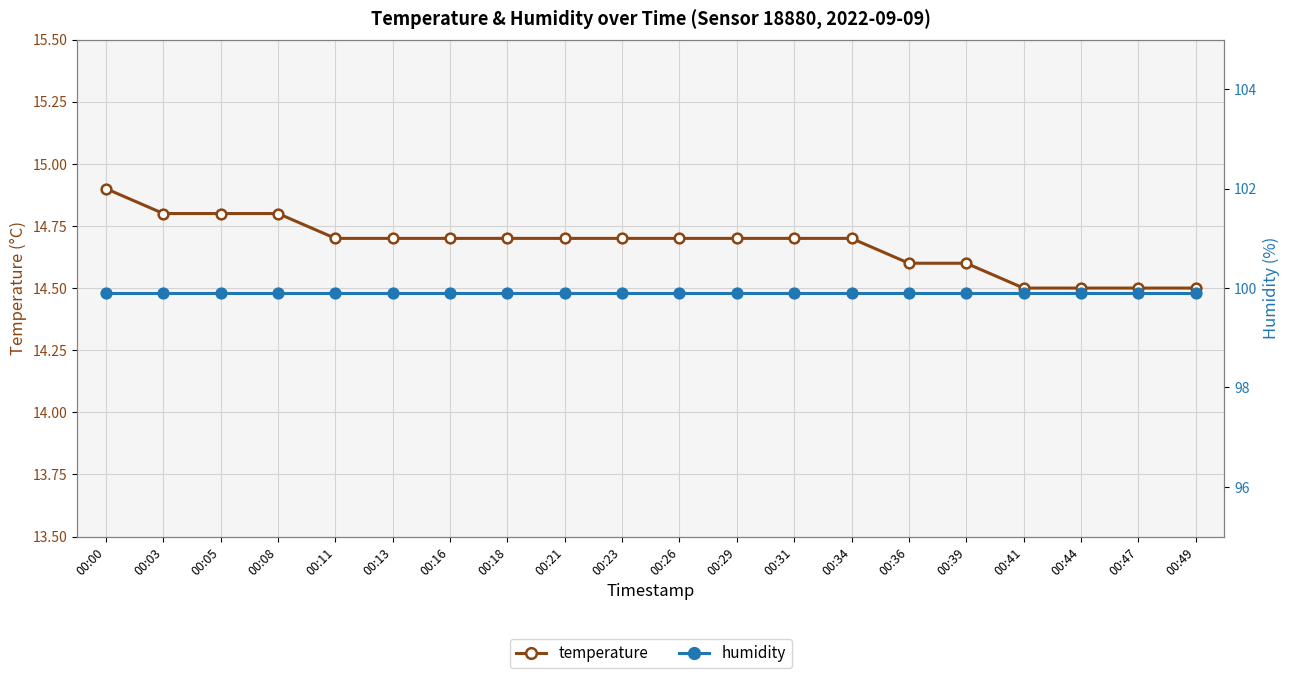

How many data points does each series have?

20